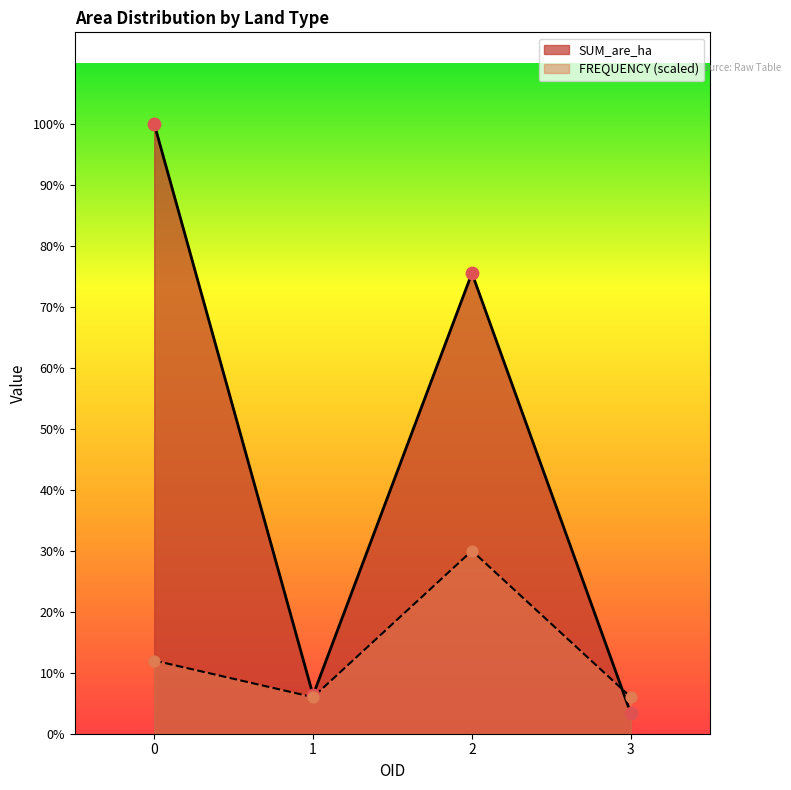

Which series contains the lowest Y value?

SUM_are_ha